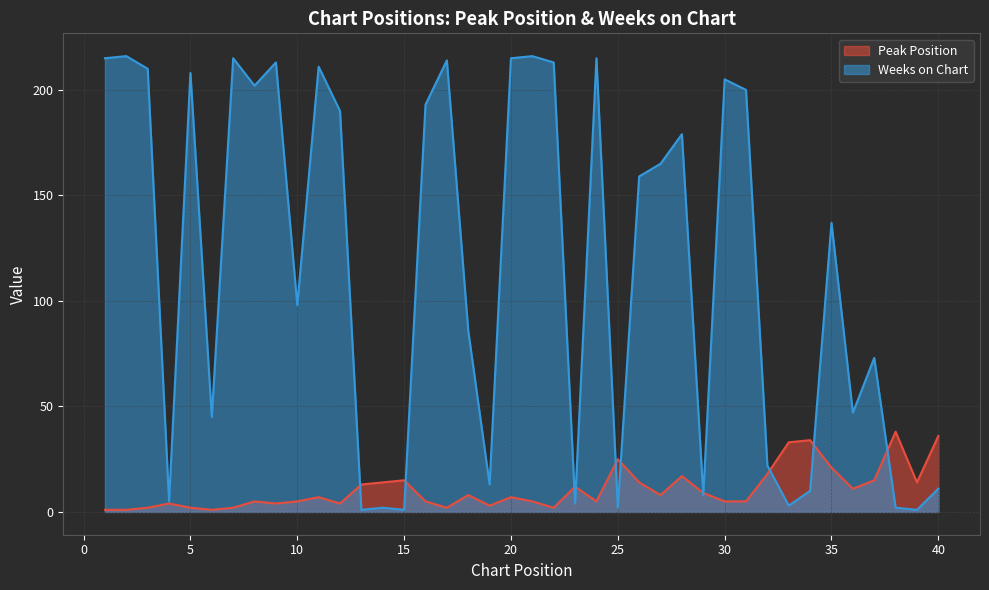

How many data points in Weeks on Chart are less than 159?

20